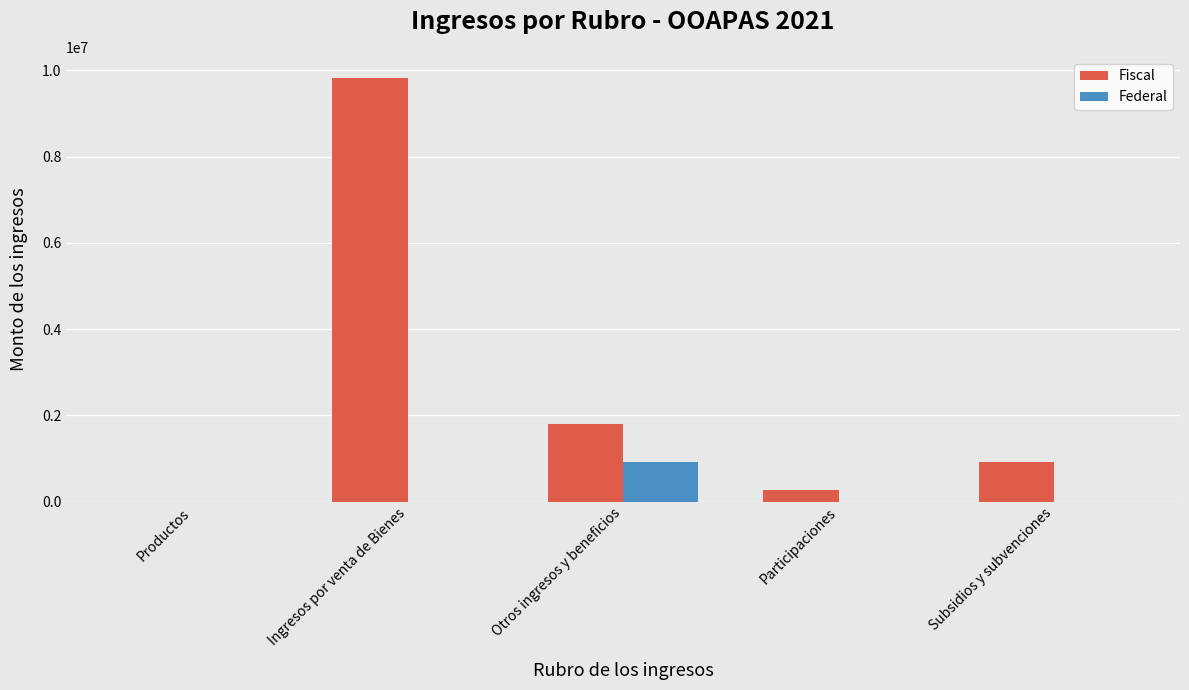

Count the number of data series in this chart.

2